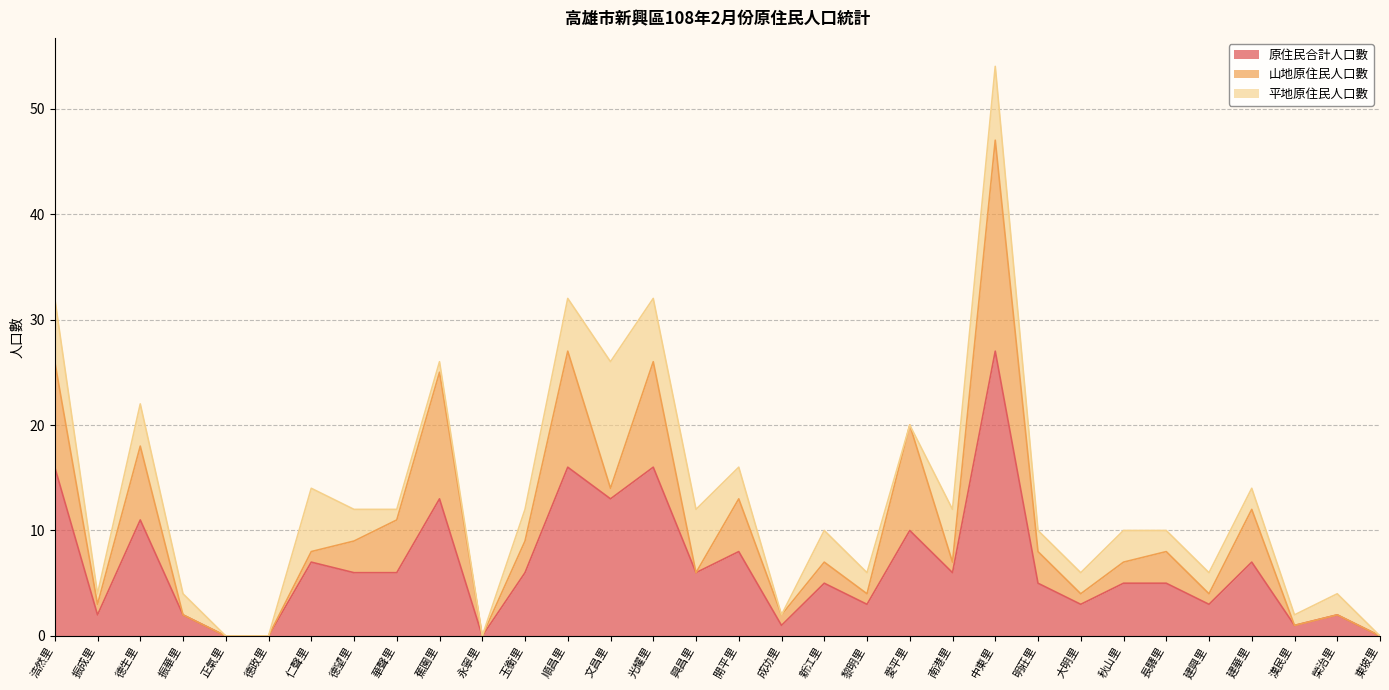

Between 華聲里 and 愛平里, which series saw the biggest shift?

山地原住民人口數